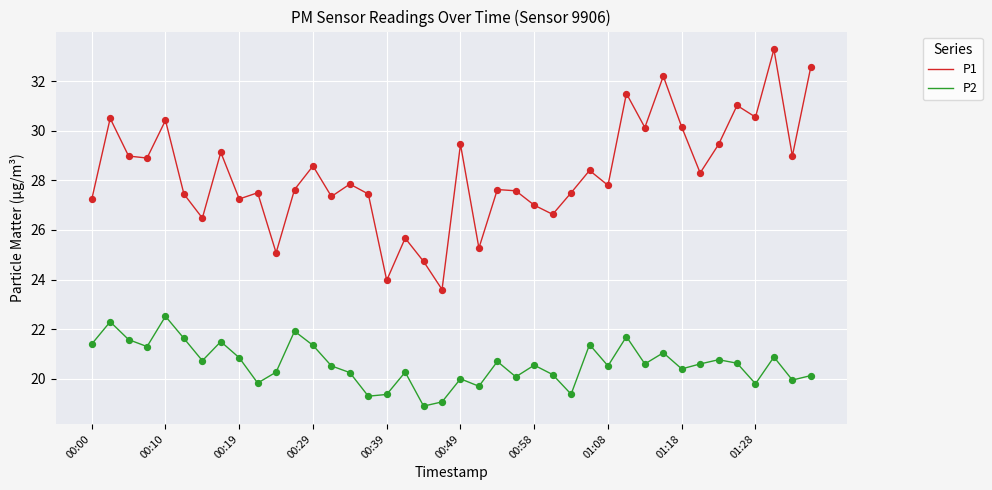

Which series has the largest range (max minus min)?

P1